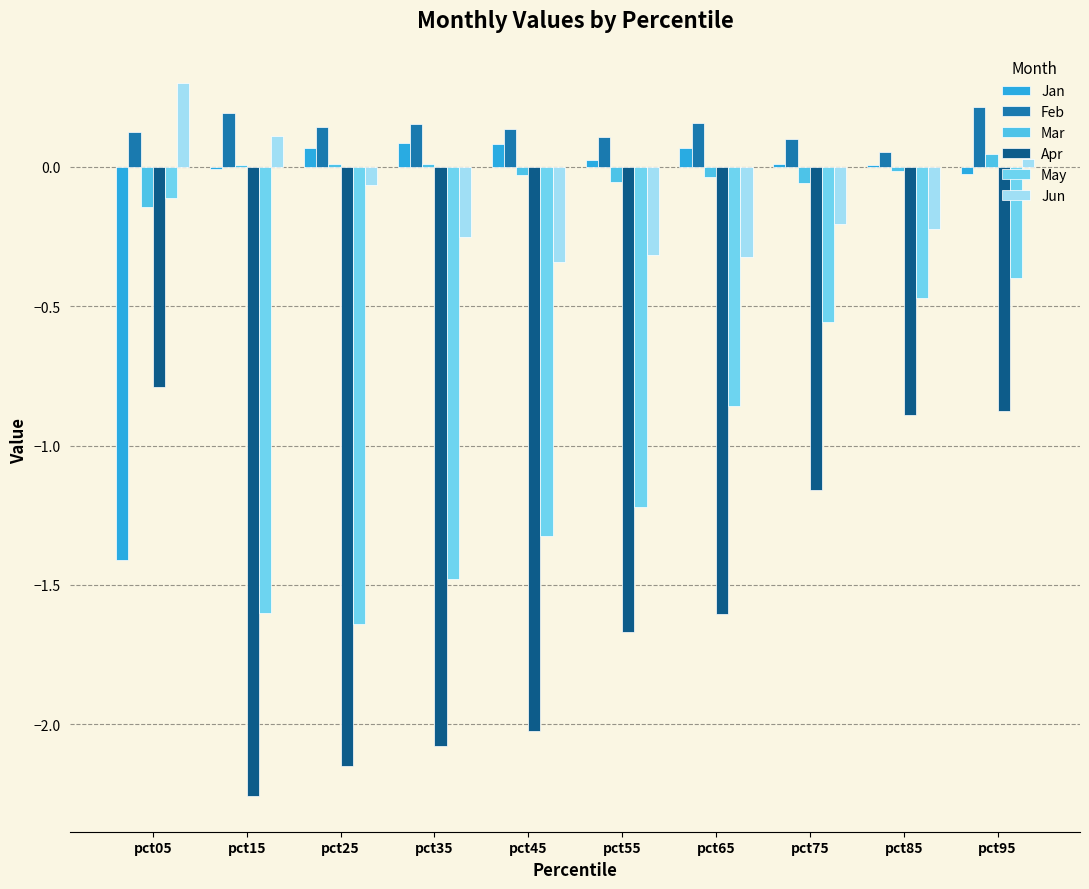

Is the value of Feb at pct65 greater than the value of Jan at pct35?

Yes